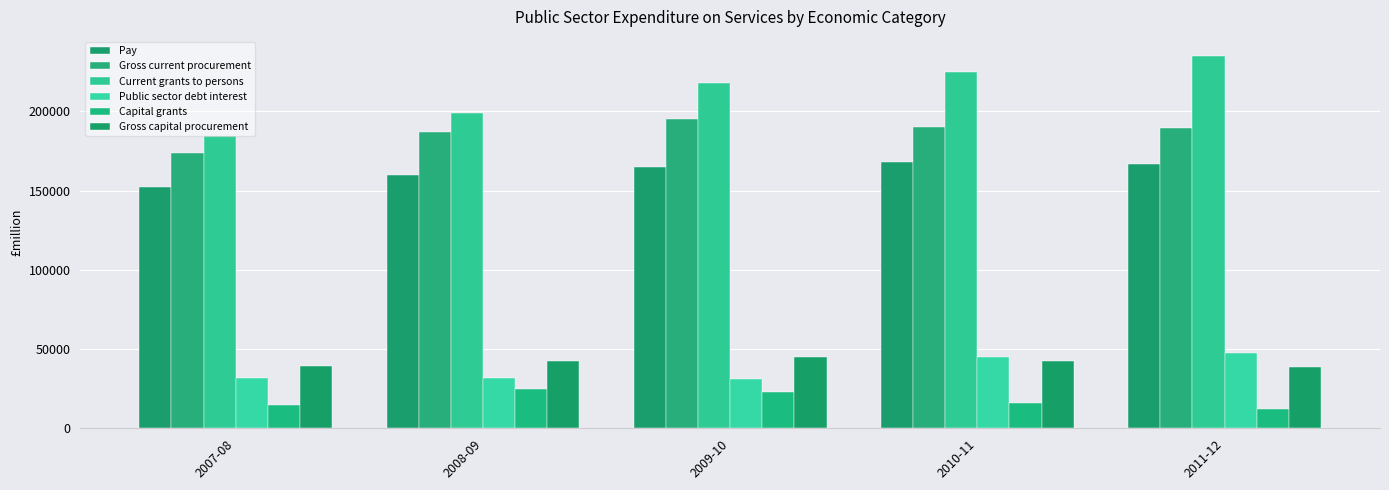

What is the label of the 2nd bar from the left?

2008-09